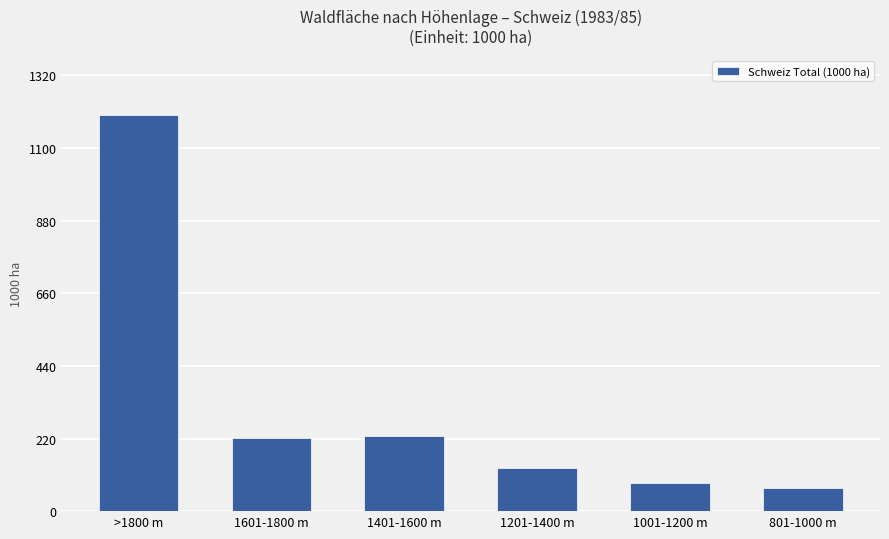

What is the value of the 1st bar from the left?

1199.7